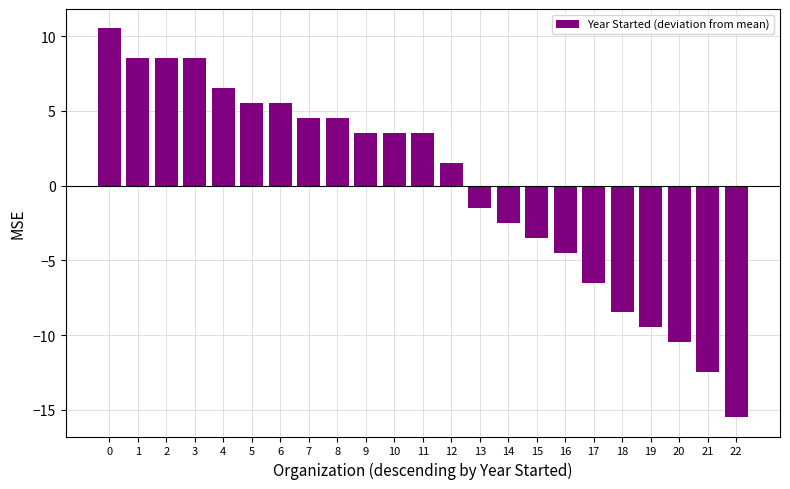

The value at 16 is -4.5. True or false?

True